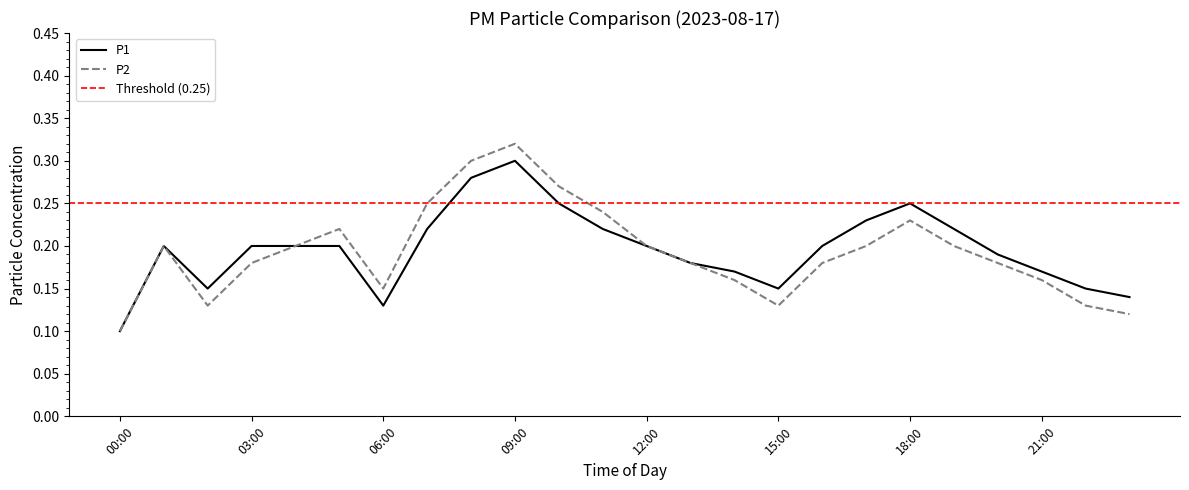

What is the minimum value for P1?

0.1